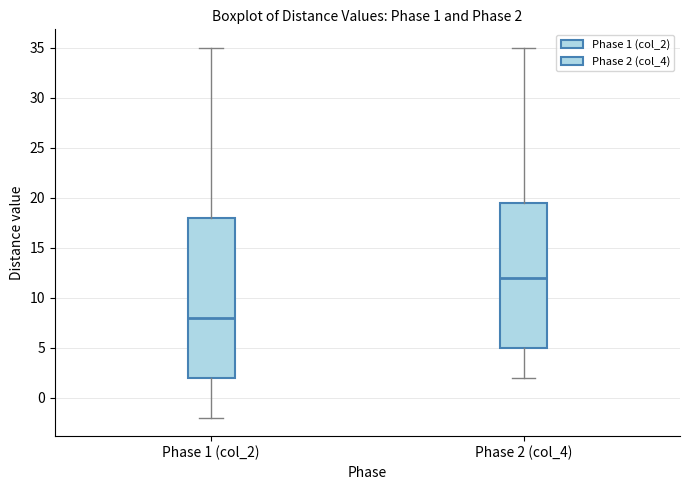

Comparing the boxes themselves (not the whiskers), which one is the tallest?

Phase 1 (col_2)